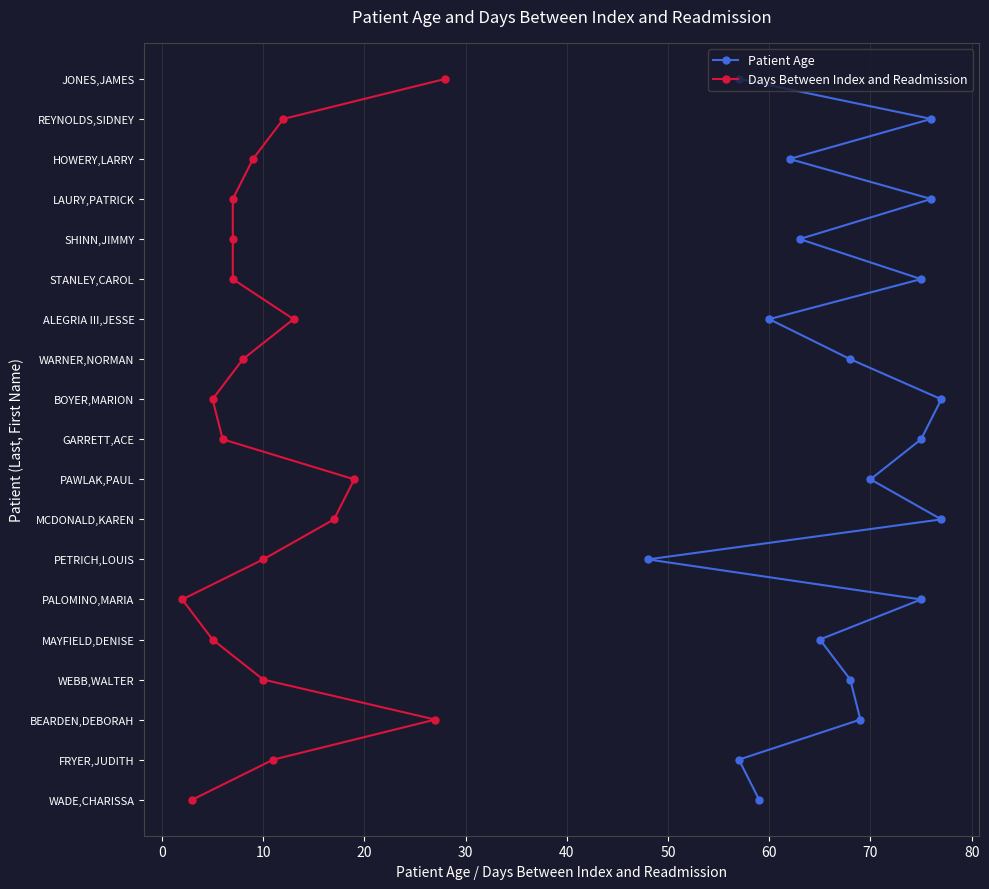

Which series has the largest total across all categories?

Patient Age